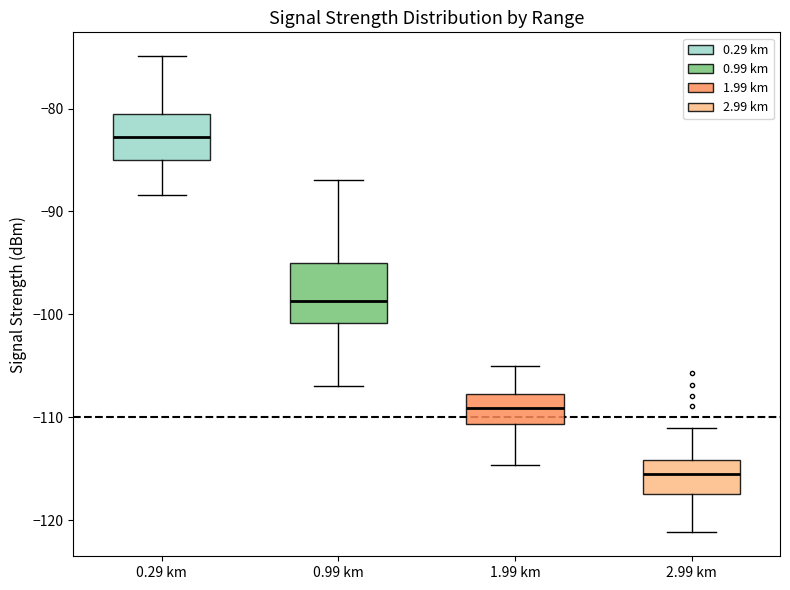

Reading left to right, transcribe this box plot: for each box, give where its median line is, the range the box spans, and where its two whiskers end, as read against the y-axis. The values are not printed on the chart, so give them approximately, as read against the axis.

0.29 km: median -83, box -85 to -80, whiskers -88 to -75
0.99 km: median -99, box -101 to -95, whiskers -107 to -87
1.99 km: median -109, box -111 to -108, whiskers -115 to -105
2.99 km: median -115, box -117 to -114, whiskers -121 to -111